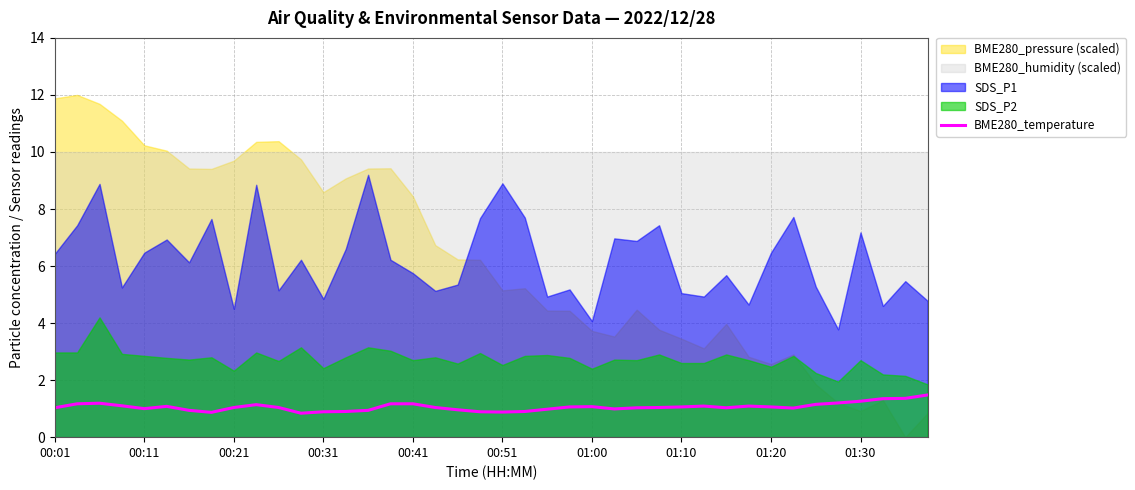

The BME280_temperature series shows 0.4 at 00:51. True or false?

False